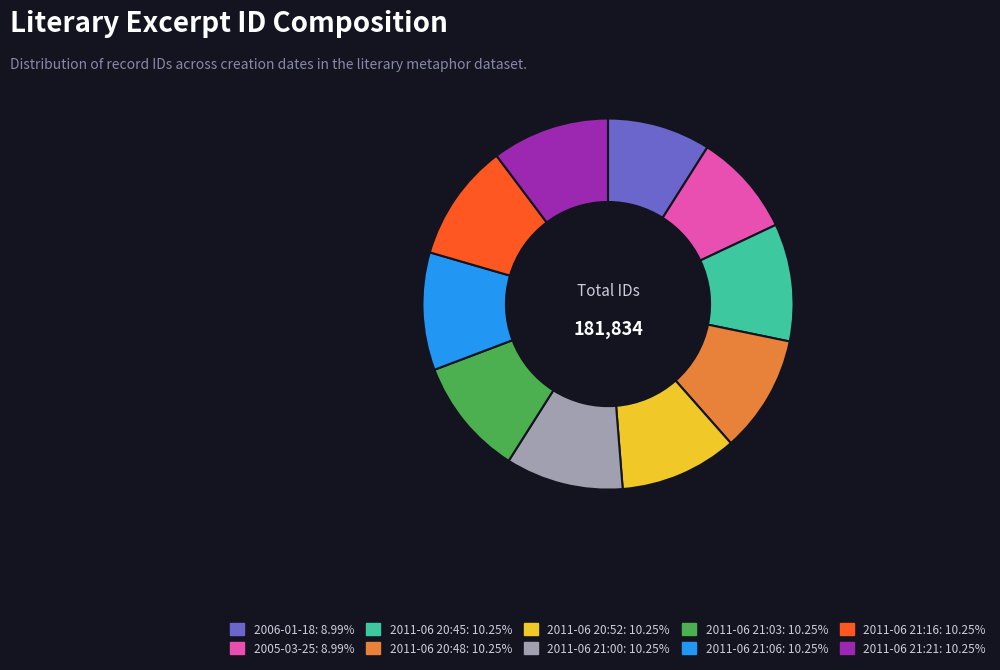

Is there any slice that represents more than half of the pie?

No